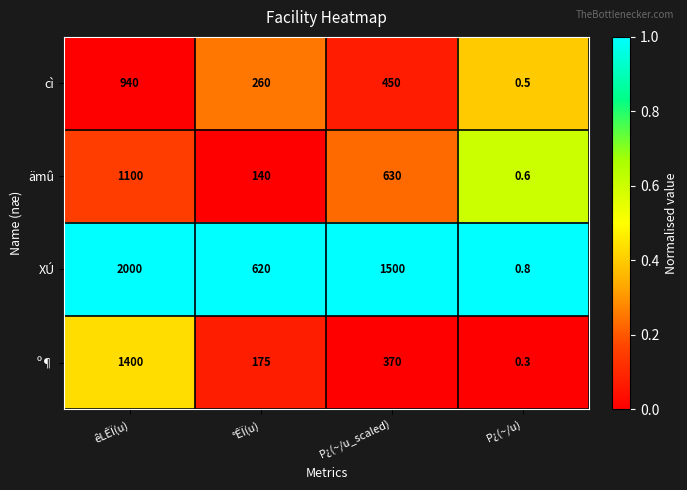

Rank the series at êLÊÏ(u) from highest to lowest value.

XÚ, º¶, ämû, cì